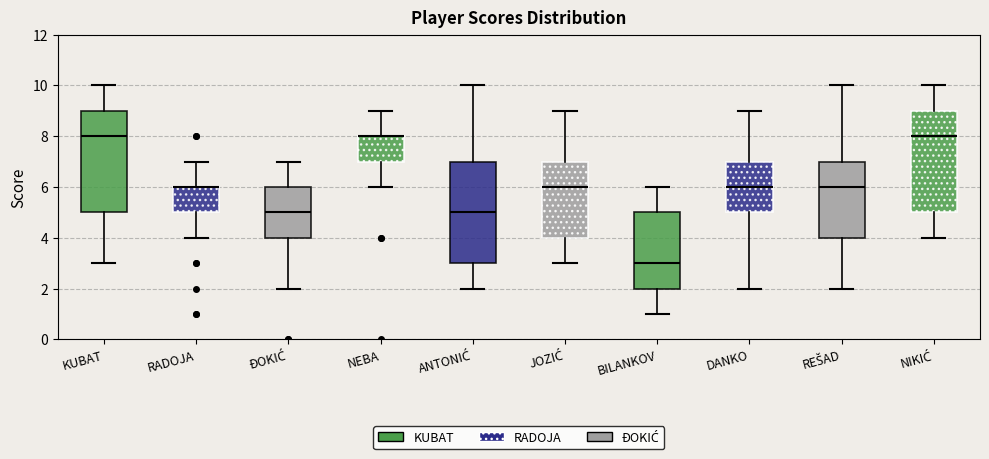

Reading left to right, transcribe this box plot: for each box, give where its median line is, the range the box spans, and where its two whiskers end, as read against the y-axis. The values are not printed on the chart, so give them approximately, as read against the axis.

KUBAT: median 8, box 5 to 9, whiskers 3 to 10
RADOJA: median 6 (drawn on the box's upper edge), box 5 to 6, whiskers 4 to 7
ĐOKIĆ: median 5, box 4 to 6, whiskers 2 to 7
NEBA: median 8 (drawn on the box's upper edge), box 7 to 8, whiskers 6 to 9
ANTONIĆ: median 5, box 3 to 7, whiskers 2 to 10
JOZIĆ: median 6, box 4 to 7, whiskers 3 to 9
BILANKOV: median 3, box 2 to 5, whiskers 1 to 6
DANKO: median 6, box 5 to 7, whiskers 2 to 9
REŠAD: median 6, box 4 to 7, whiskers 2 to 10
NIKIĆ: median 8, box 5 to 9, whiskers 4 to 10